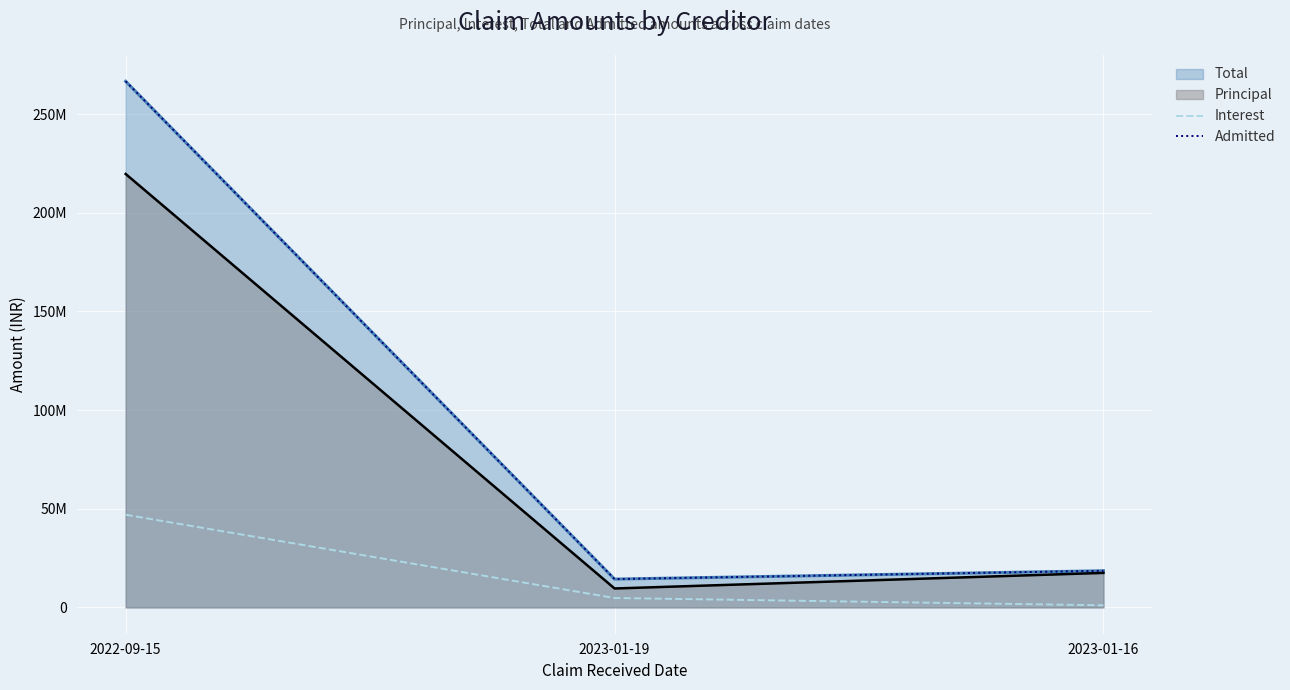

What is the difference between the maximum and second lowest values in the Interest series?

42207382.2